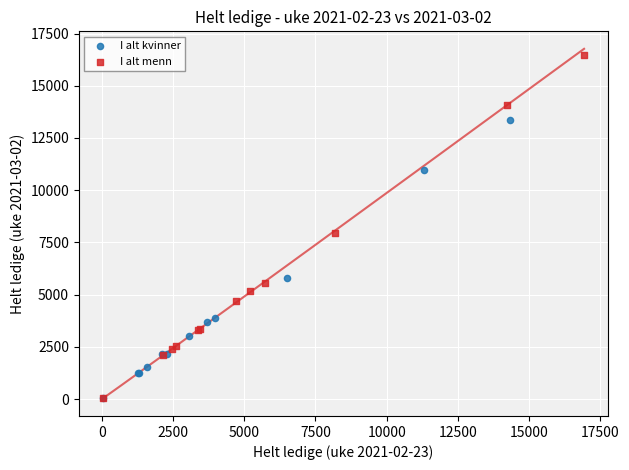

What are all the series names shown in the legend?

I alt kvinner, I alt menn